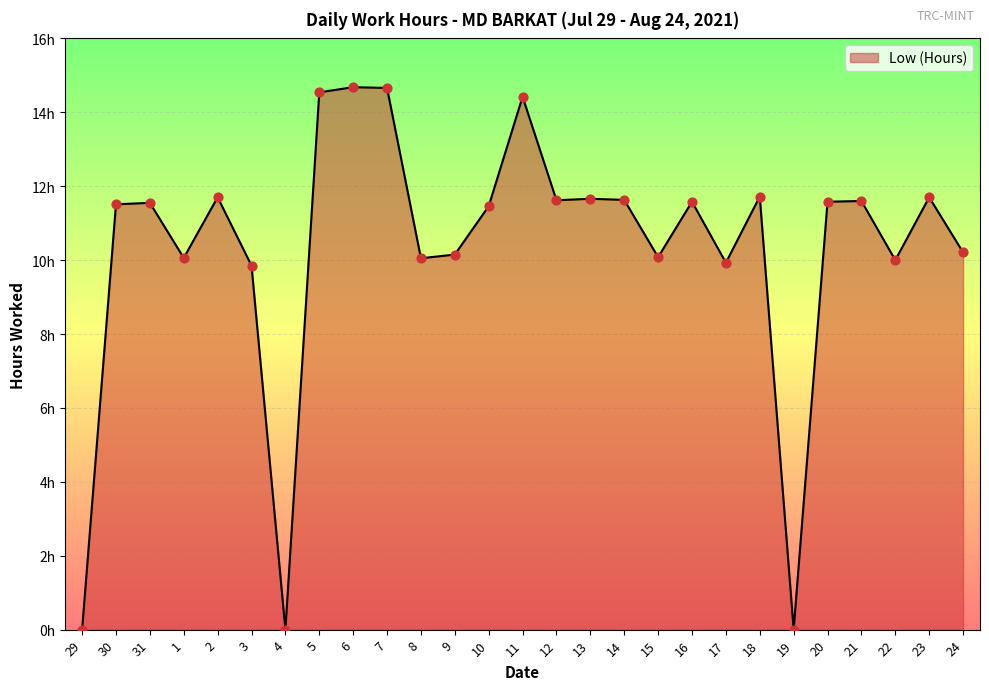

Which has a higher value, 13 or 15?

13